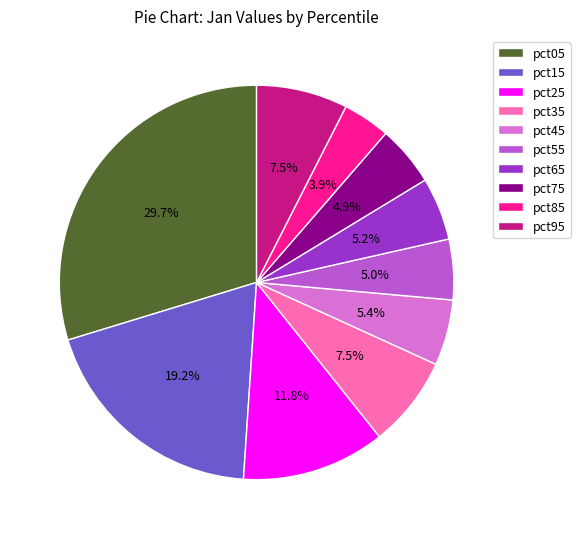

Do pct85 and pct55 together represent more than half of the pie?

No